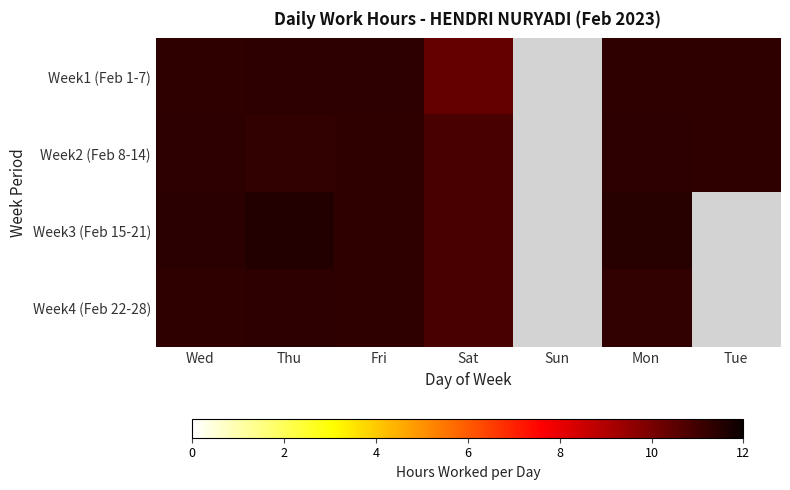

How many distinct data groups are displayed?

4